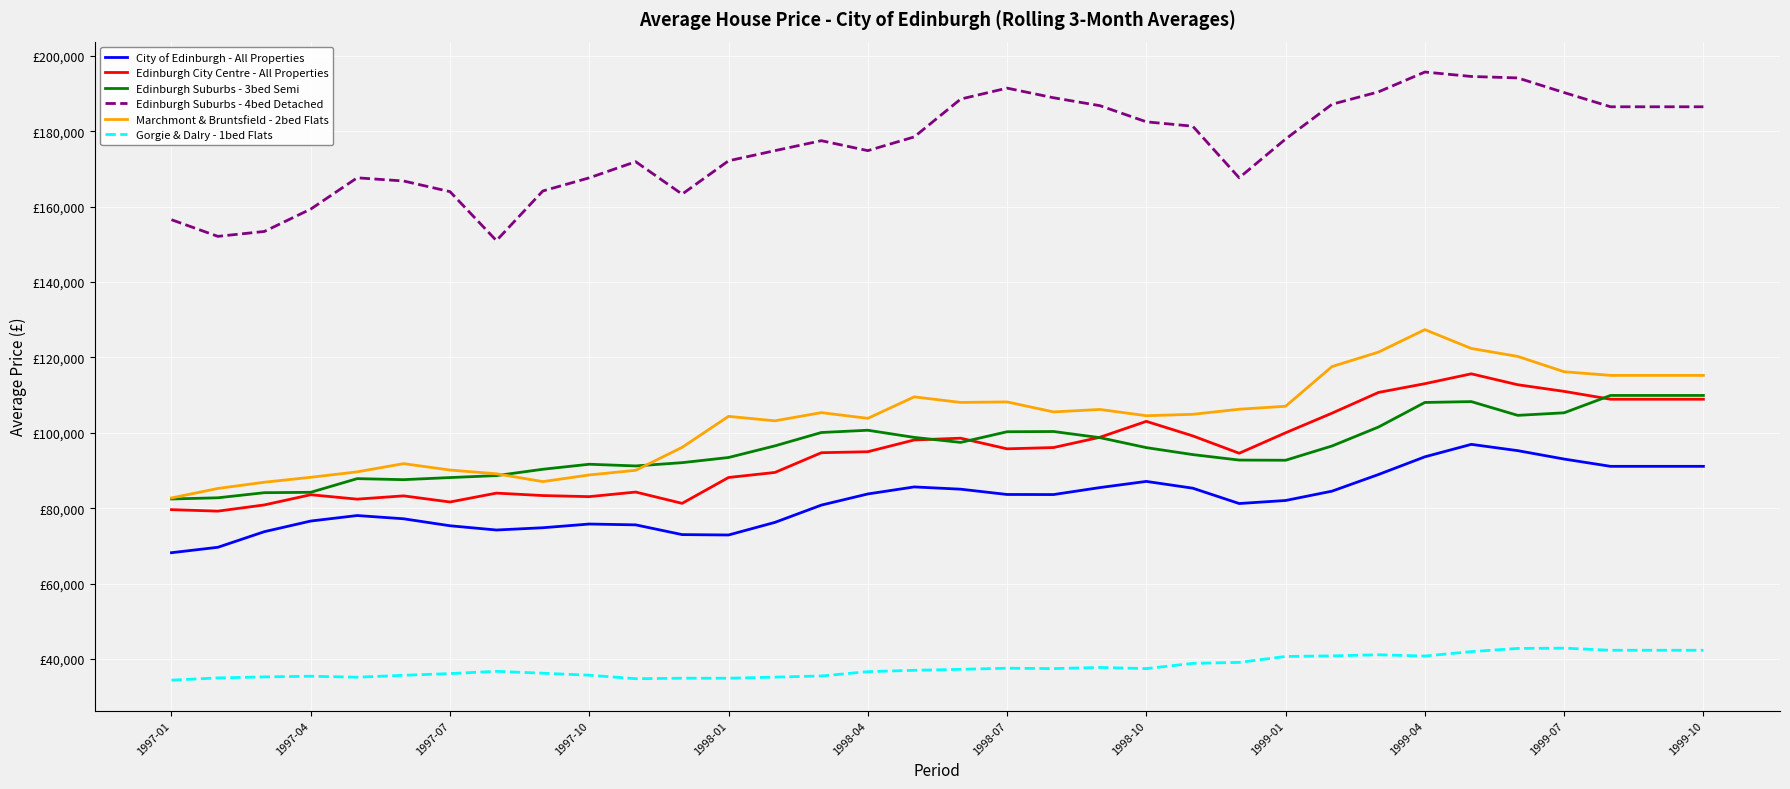

In Gorgie & Dalry - 1bed Flats, how many points are higher than both neighbors (excluding endpoints)?

6